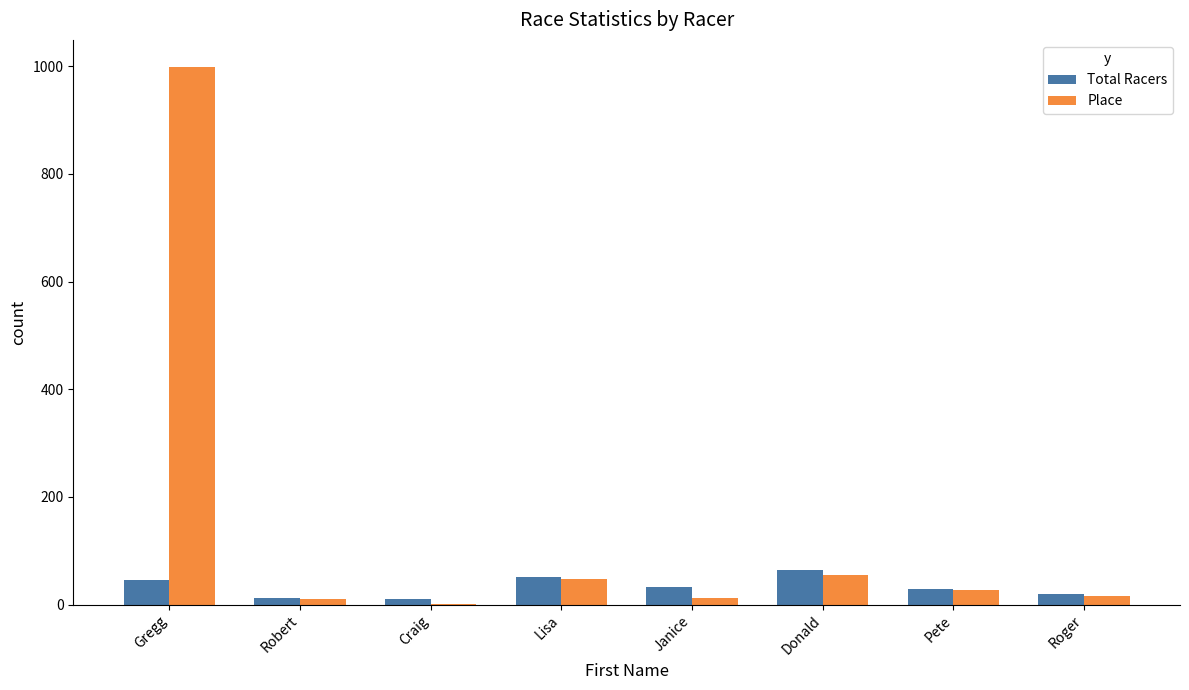

The value of Total Racers at Gregg is 45. True or false?

True